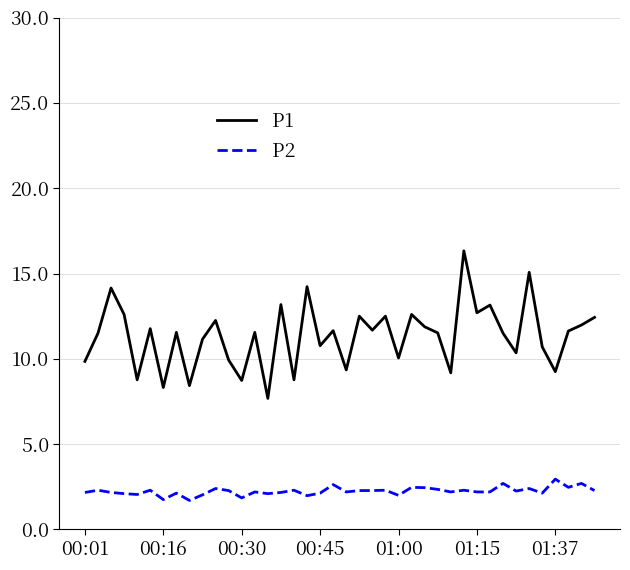

What is the sum of all P1 values?

453.2